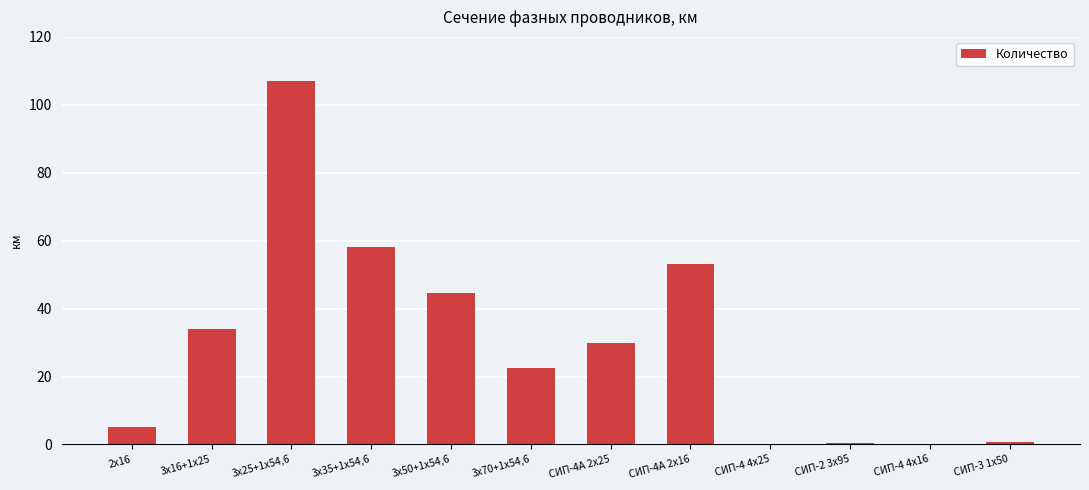

True or false: the data shows 58.0 at 3х35+1х54,6.

True